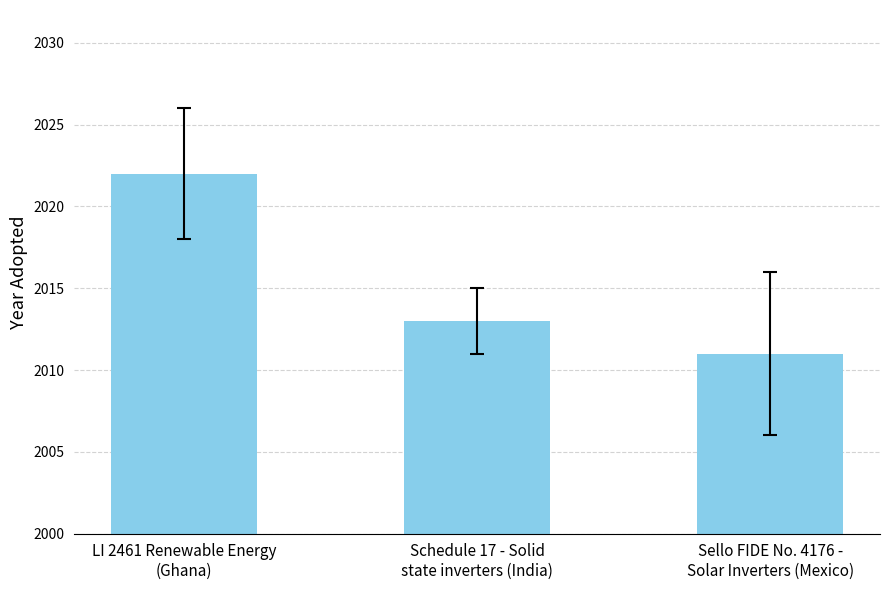

What is the label of the 1st bar from the right?

Sello FIDE No. 4176 -
Solar Inverters (Mexico)